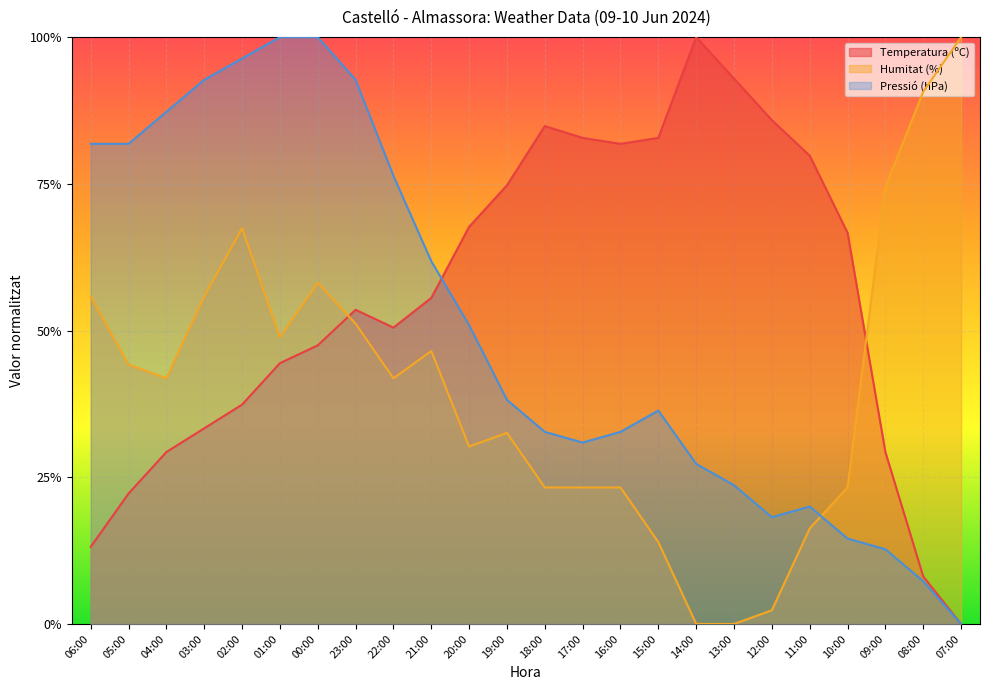

The Pressió (hPa) series shows 0.1 at 08:00. True or false?

True